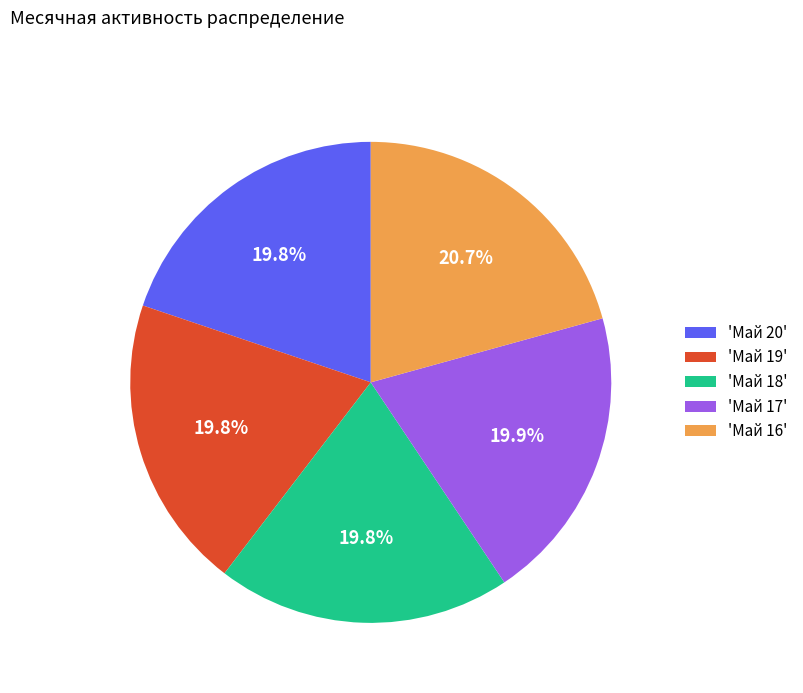

How many segments does this pie chart have?

5